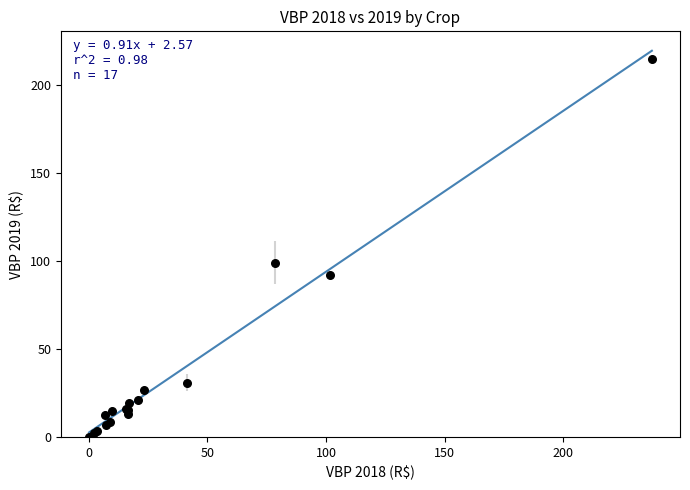

What Y value in the scatter plot is closest to 107?

99.1